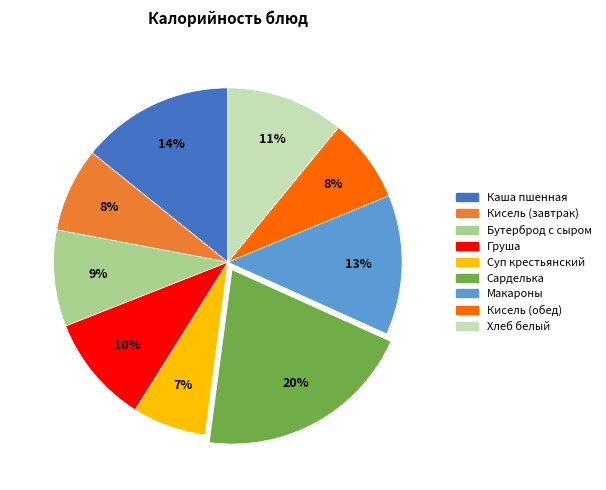

To the nearest percent, what portion does Хлеб белый represent?

11%